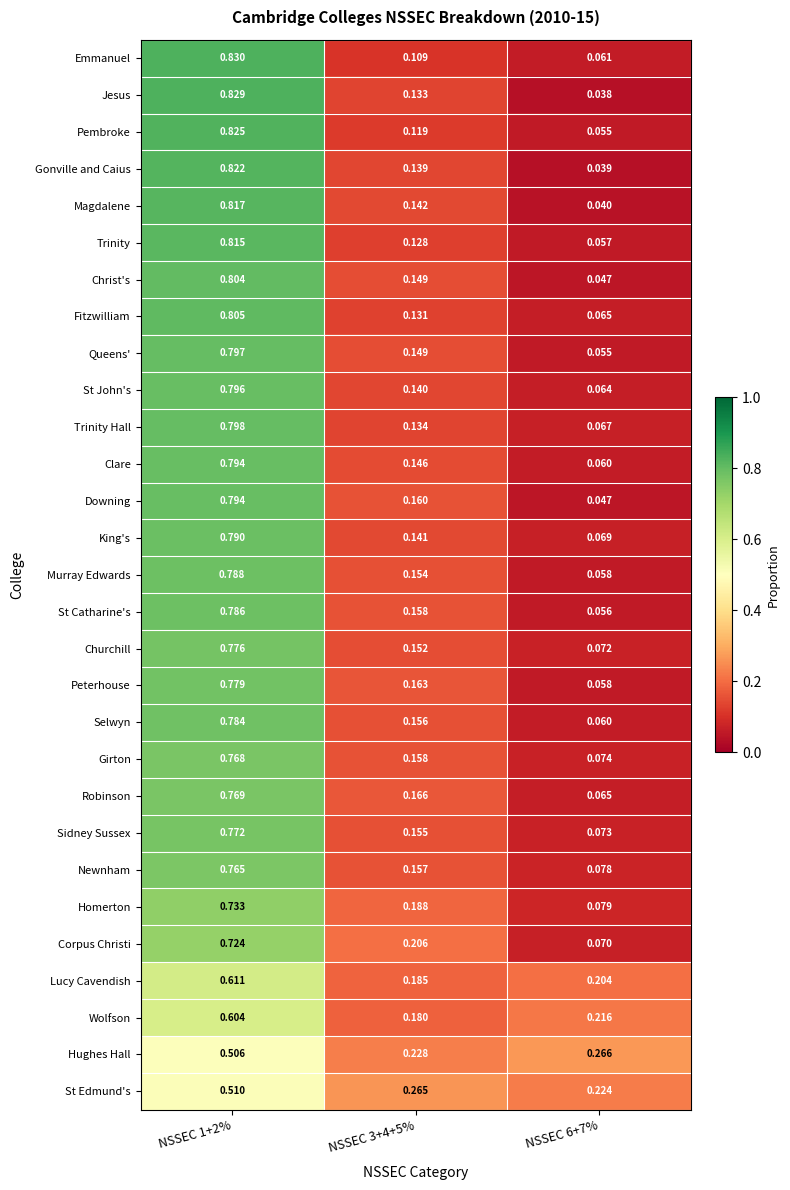

Which series has the widest spread of values?

Jesus